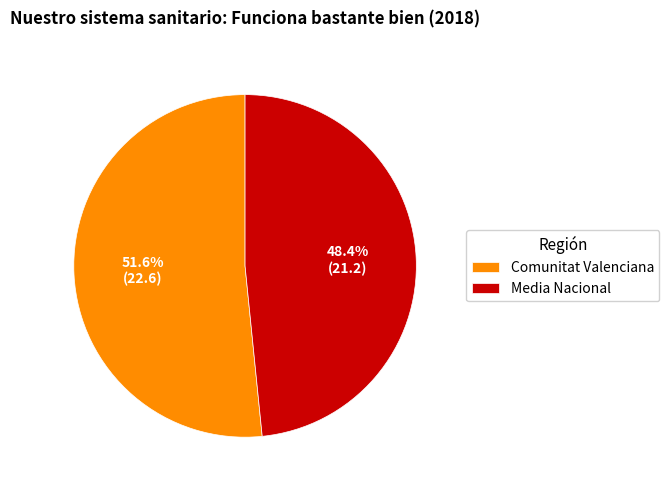

To the nearest percent, what portion does Comunitat Valenciana represent?

52%